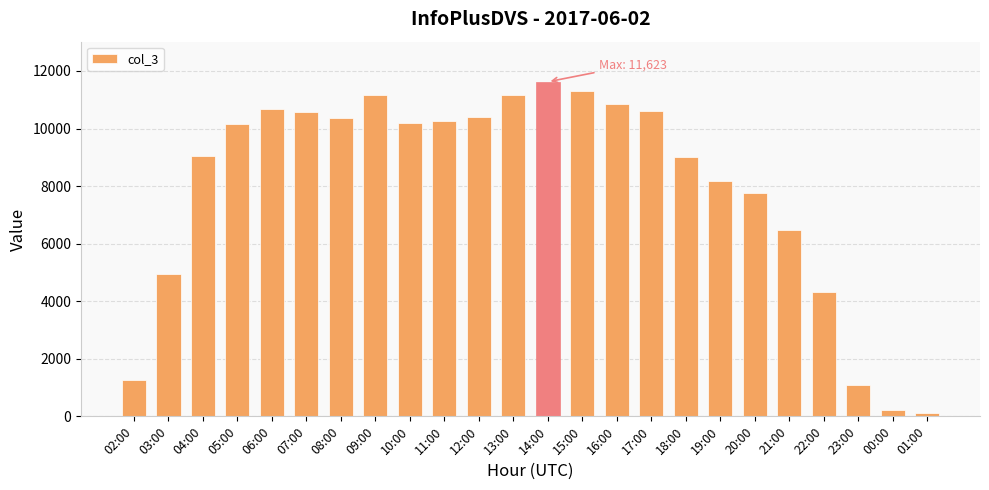

How many distinct data groups are displayed?

1